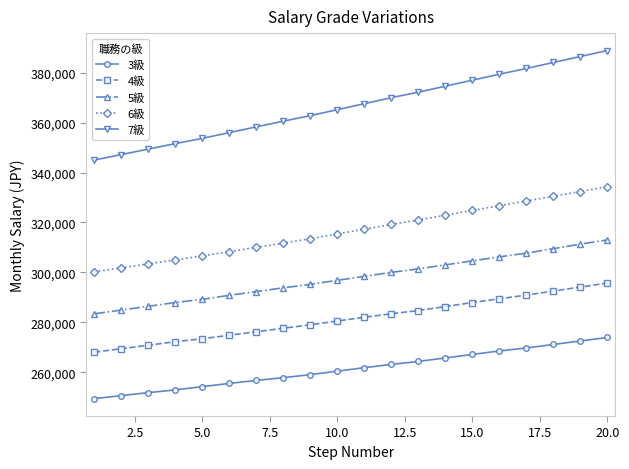

What is the value of the 6級 point at the 6th from the left?

308300